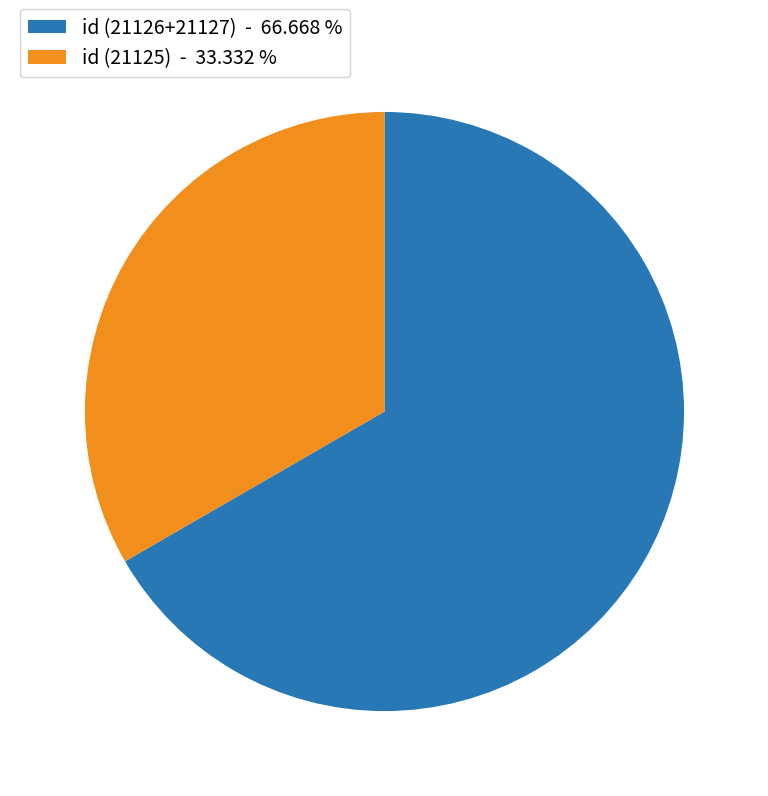

What is the largest slice in the pie chart?

id (21126+21127) - 66.668 %